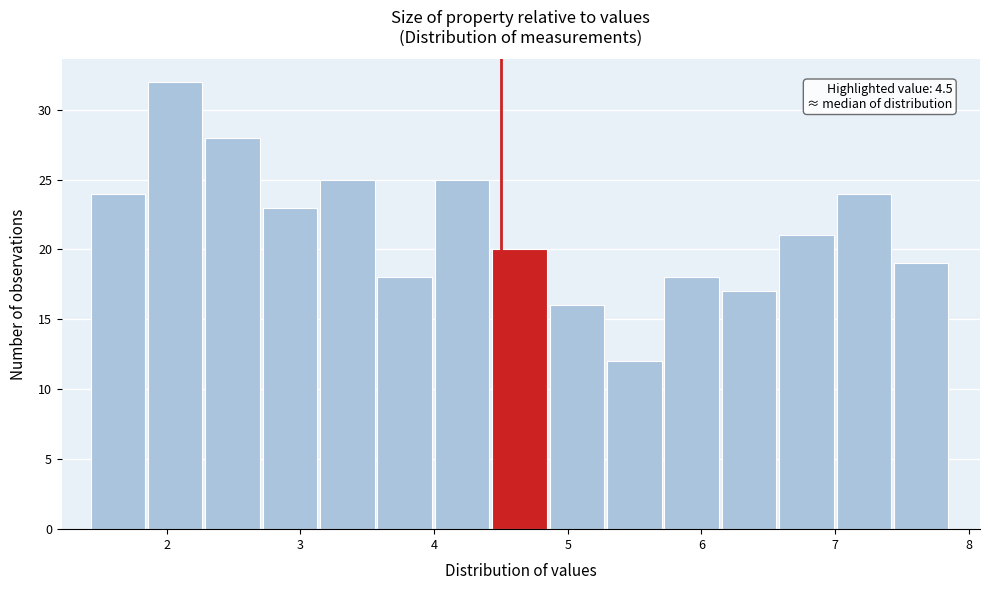

Over which range of the x-axis is the bar tallest?

1.9 to 2.3